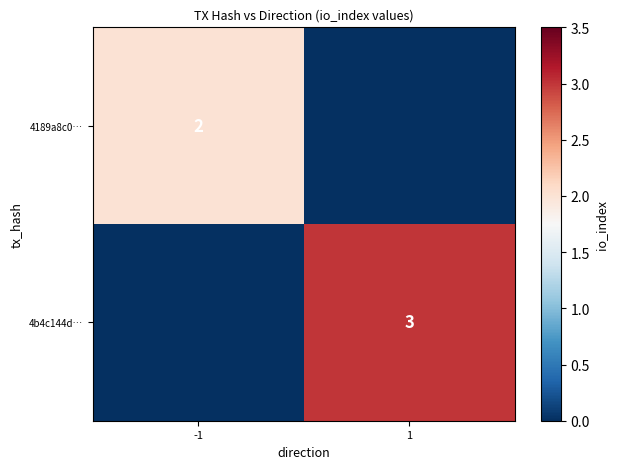

What is the maximum value shown in the chart?

3